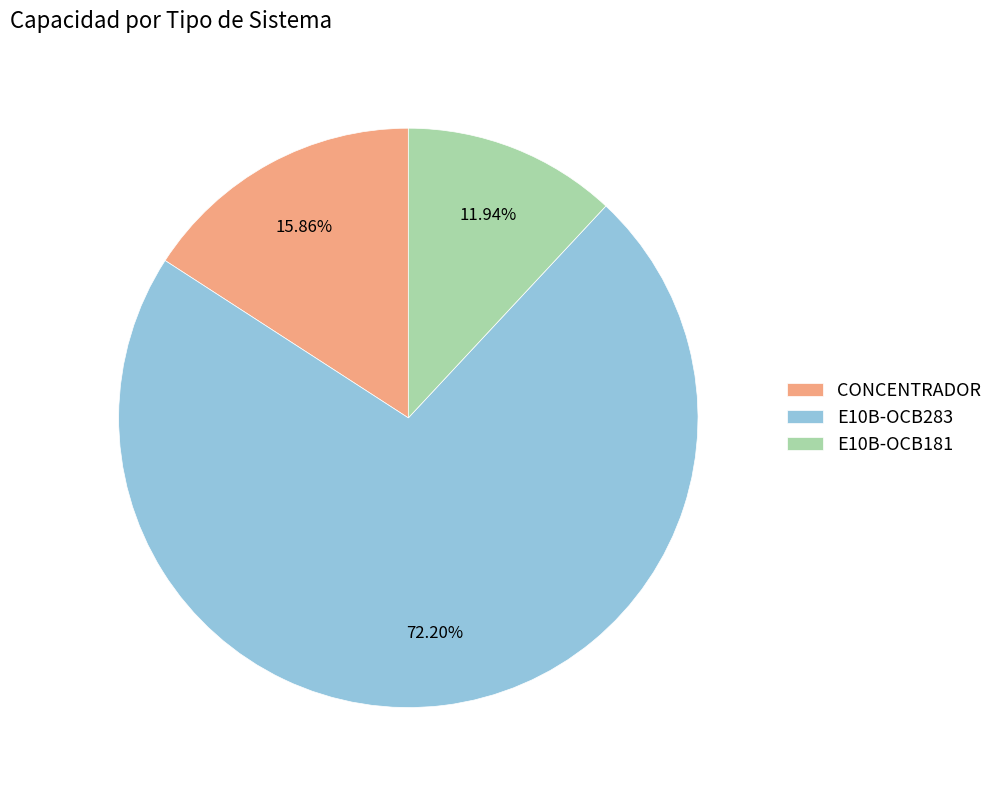

Does CONCENTRADOR account for over 50% of the chart?

No